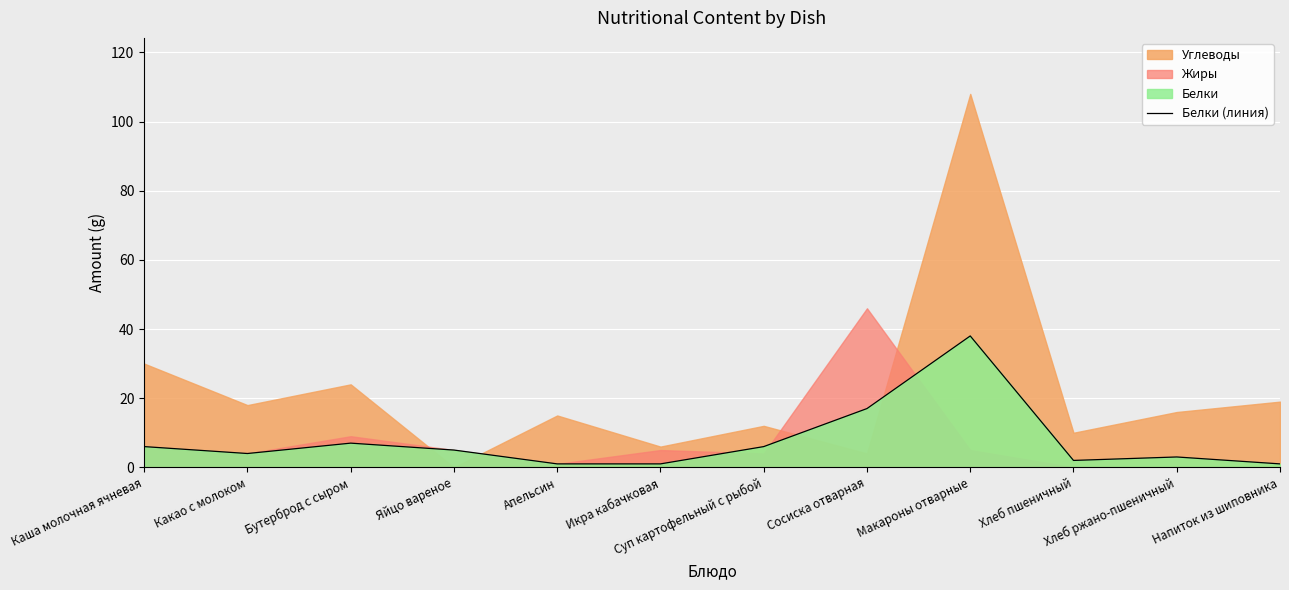

Reading right to left, what are all the values shown in this chart?

1	3	2	38	17	6	1	1	5	7	4	6